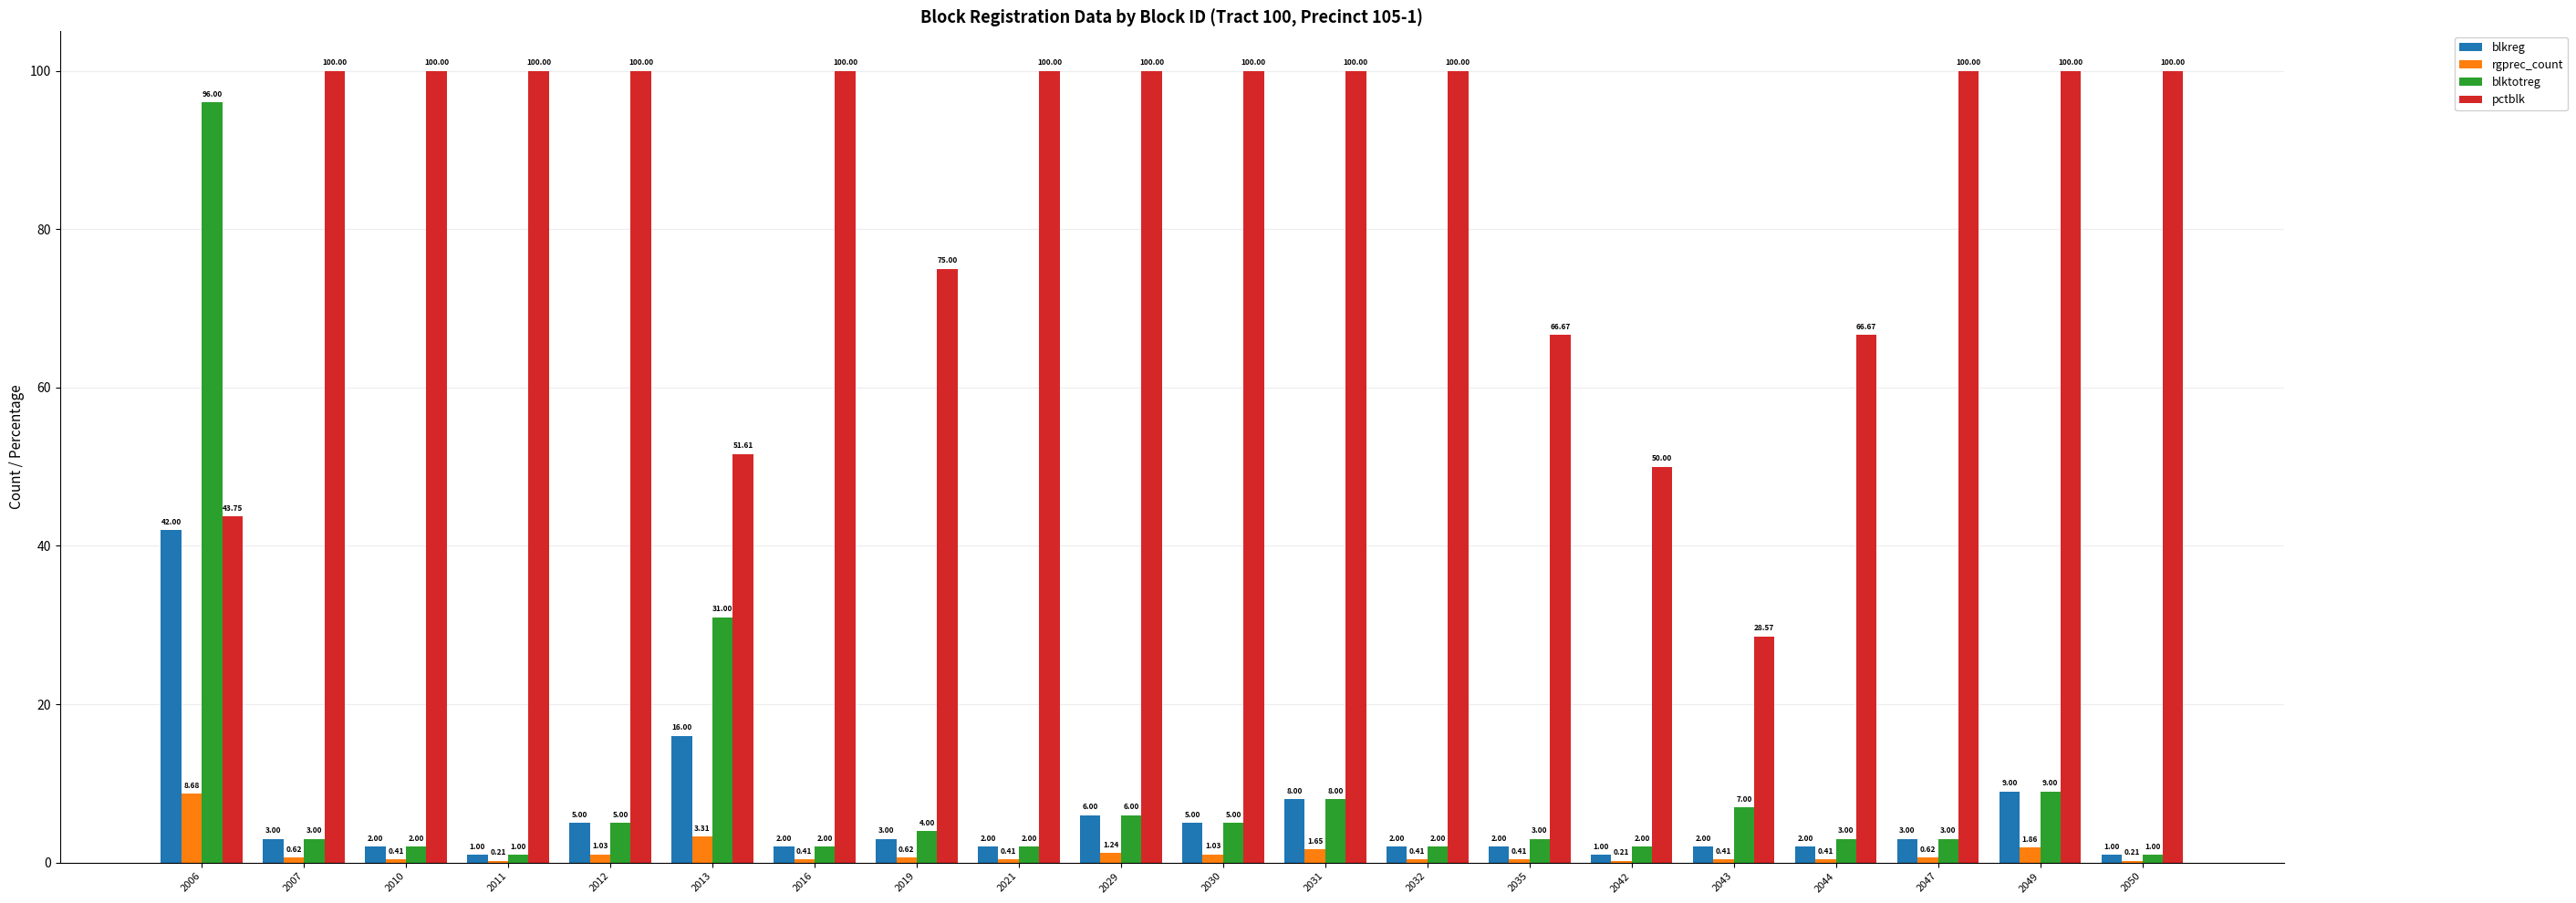

What is the total value across all series at 2030?

111.0